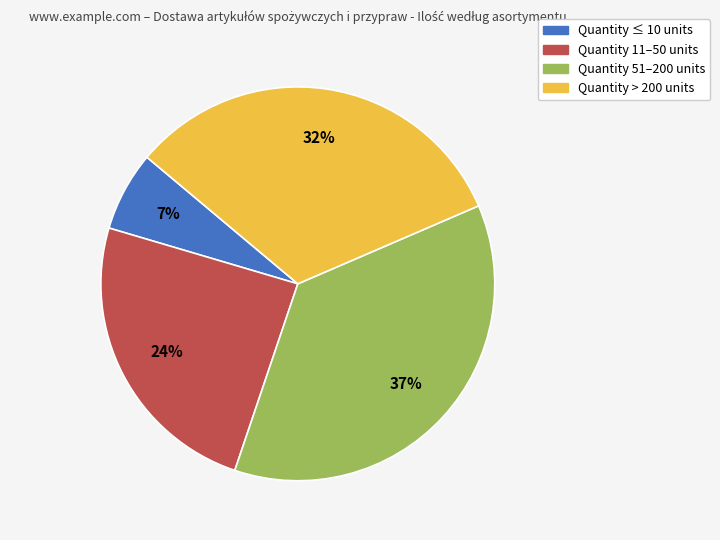

Which category has the biggest portion of the pie?

Quantity 51–200 units